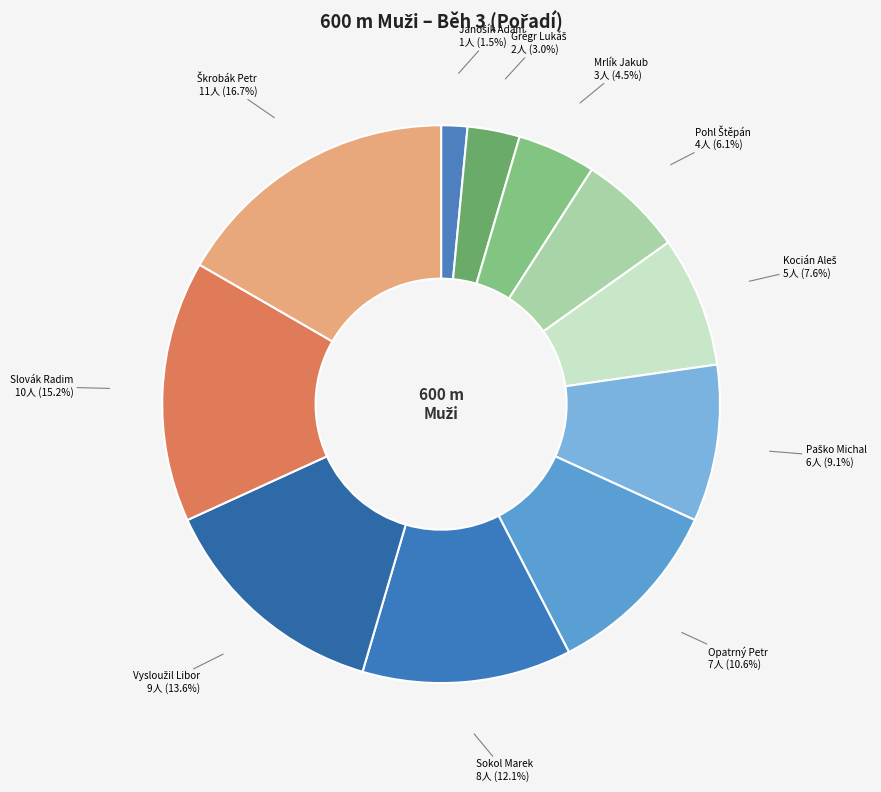

How much of the chart is everything except Opatrný Petr?

89.4%